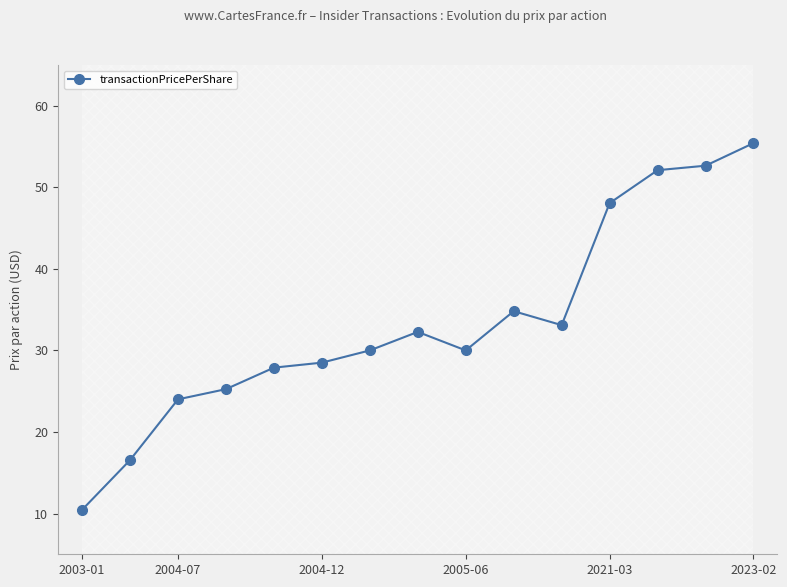

True or false: transactionPricePerShare has more than 0 points higher than both neighbors.

True